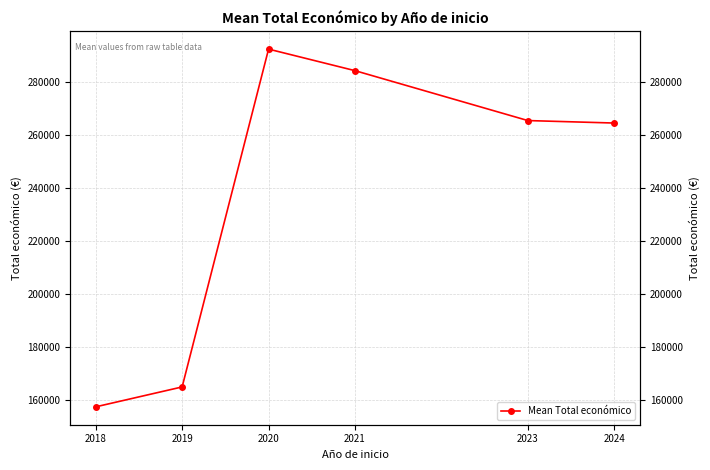

True or false: the data shows 264370.5 at 2024.

True